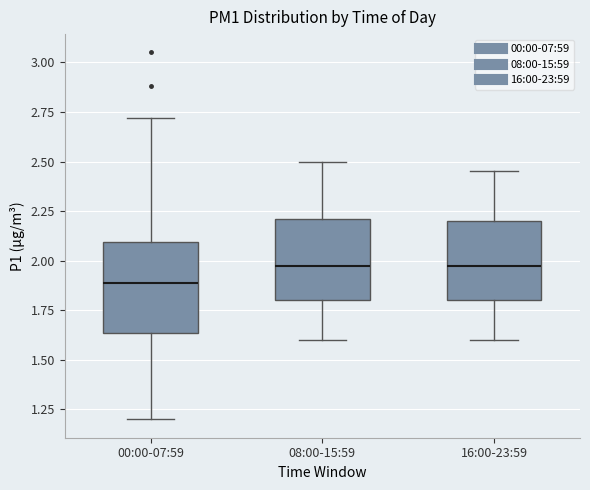

Reading left to right, read every box against the y-axis: the position of its median line, the range the box covers, and the ends of its whiskers. The values are not printed on the chart, so give them approximately, as read against the axis.

00:00-07:59: median 1.90, box 1.65 to 2.10, whiskers 1.20 to 2.70
08:00-15:59: median 2.00, box 1.80 to 2.20, whiskers 1.60 to 2.50
16:00-23:59: median 2.00, box 1.80 to 2.20, whiskers 1.60 to 2.45